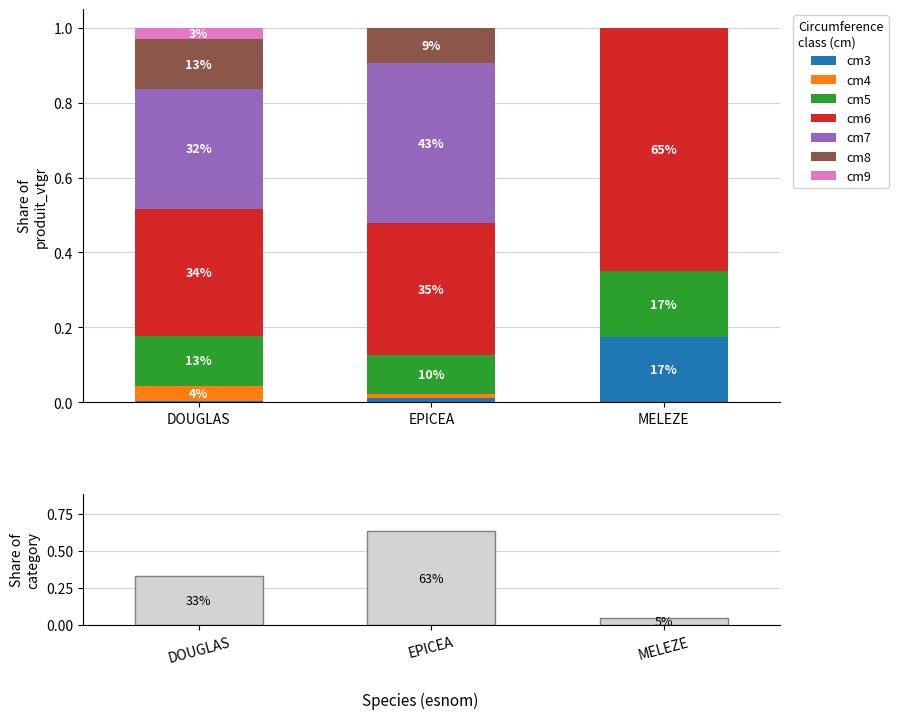

Rank the series at DOUGLAS from lowest to highest value.

produit_vtgr_cm9, produit_vtgr_cm3, produit_vtgr_cm5, produit_vtgr_cm8, produit_vtgr_cm6